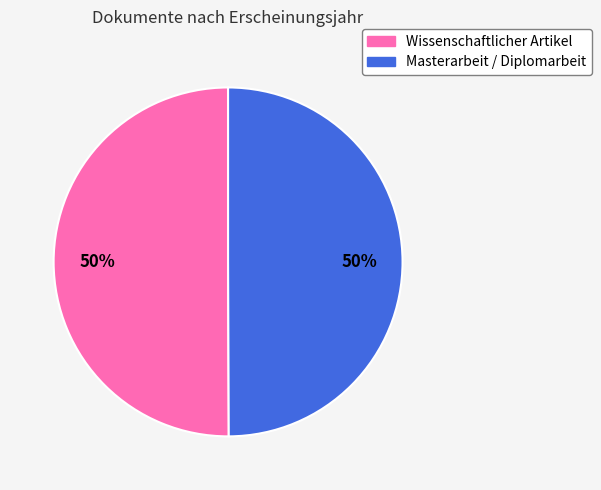

To the nearest percent, what is the average slice percentage?

50%